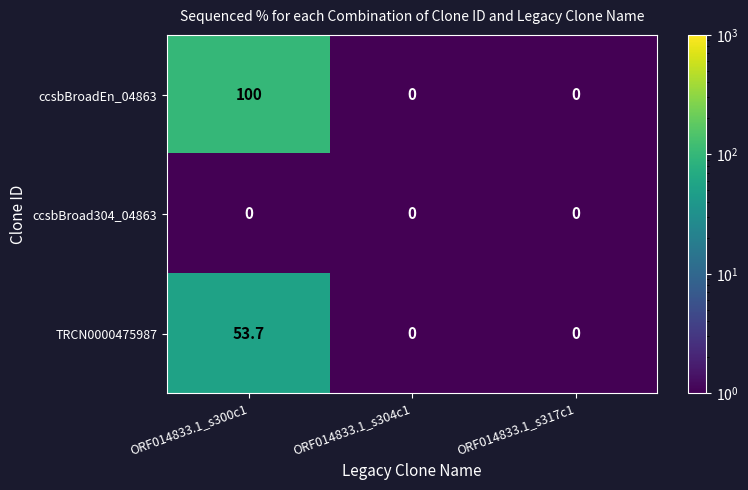

At which category is the sum across all series the highest?

ORF014833.1_s300c1